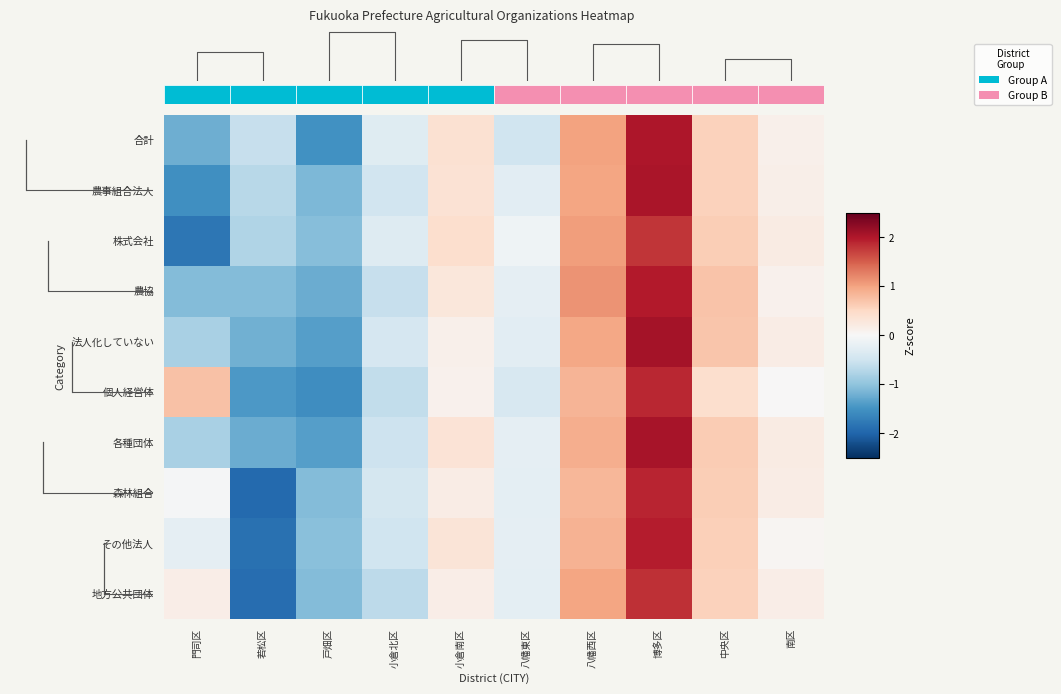

What is the total value across all series at 戸畑区?

-12.4